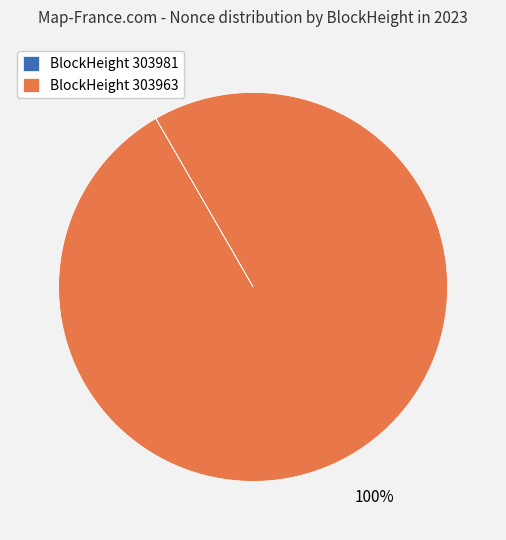

Is BlockHeight 303963 the majority of the pie?

Yes